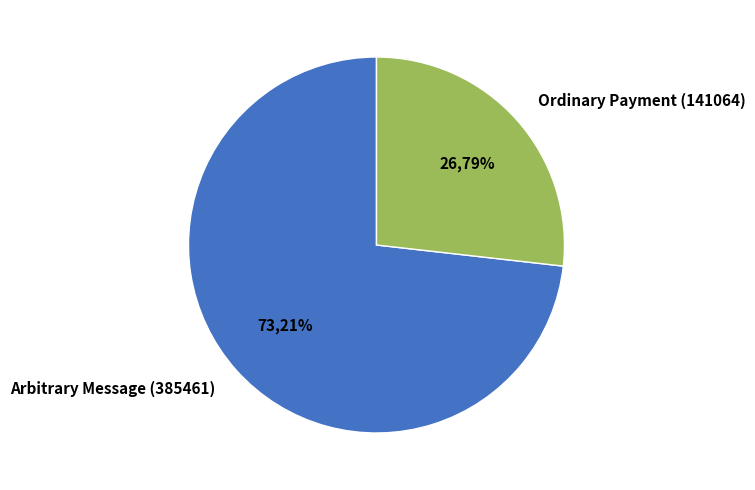

Which category accounts for the majority?

Arbitrary Message (385461)